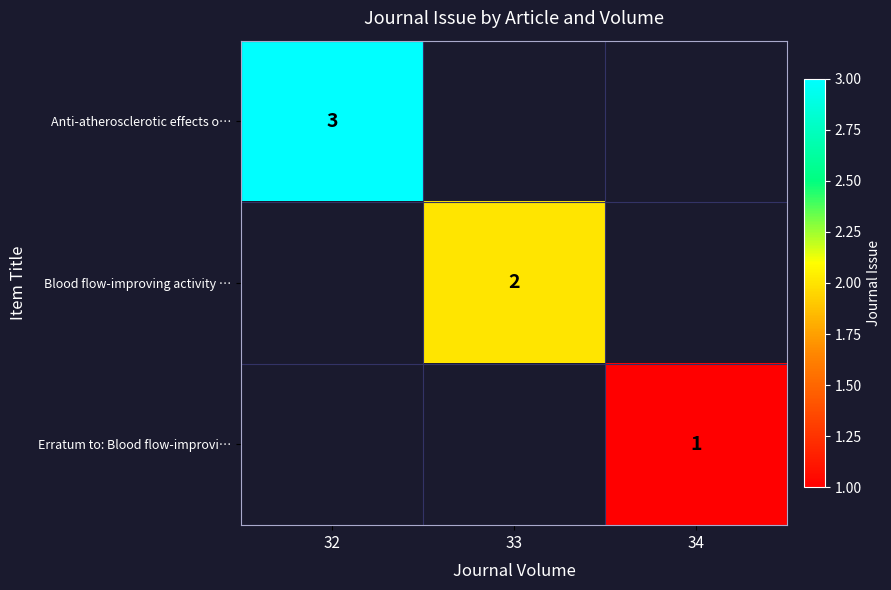

The value of Anti-atherosclerotic effects o… at 32 is 4. True or false?

False